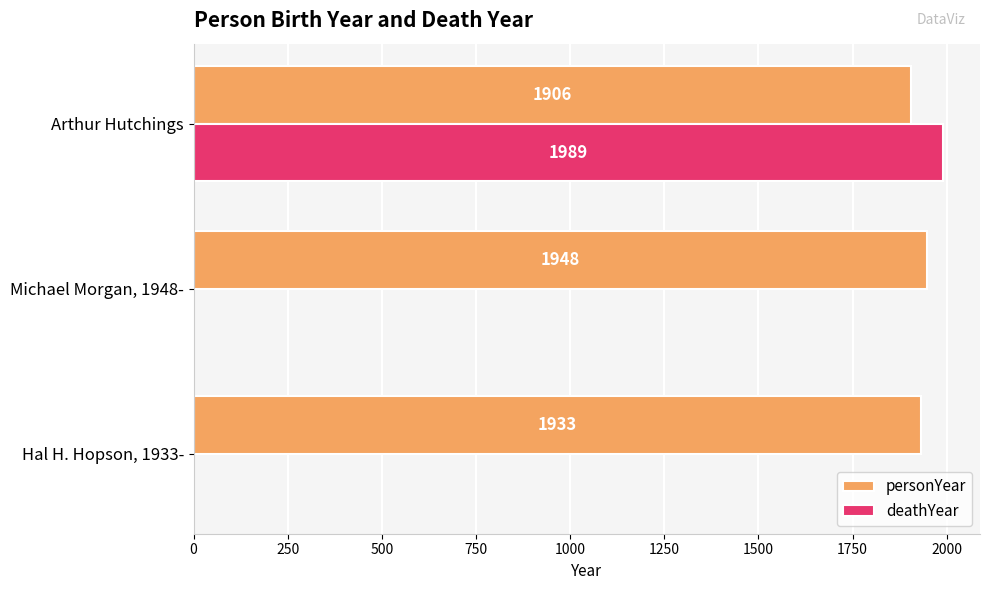

Which series changed the most between Michael Morgan, 1948- and Arthur Hutchings?

deathYear